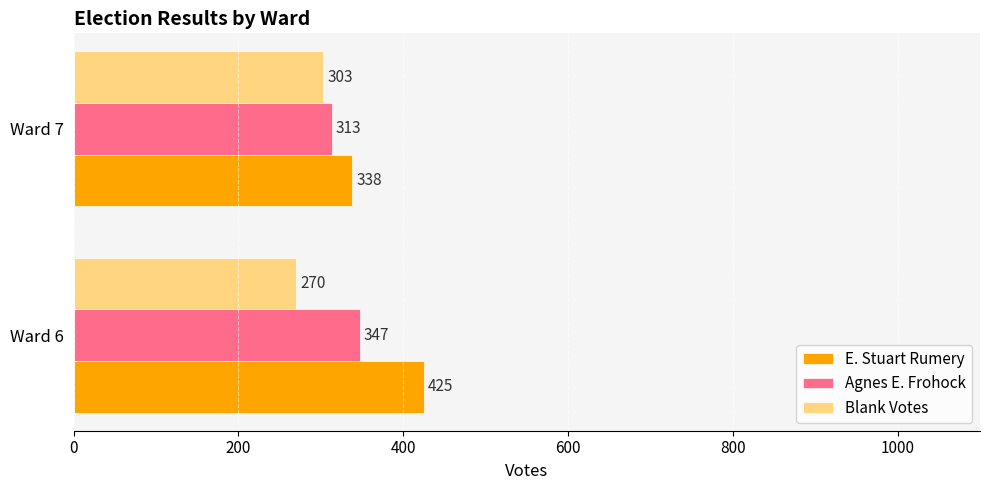

What is the difference between the maximum and minimum values in the E. Stuart Rumery series?

87